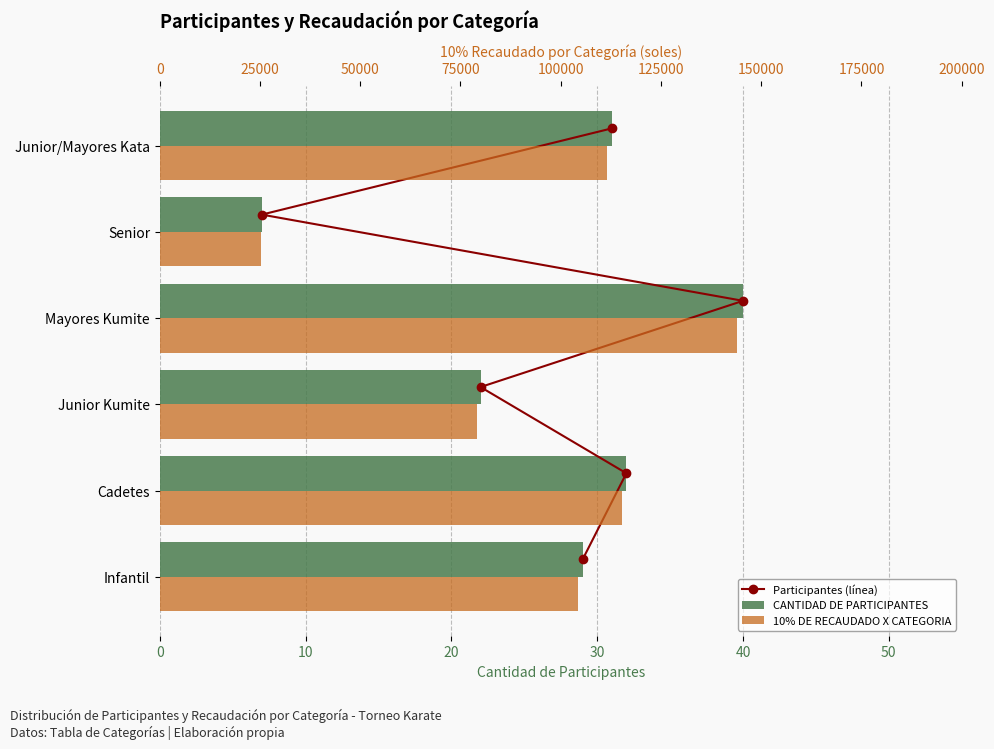

What is the greatest value displayed?

144000.0